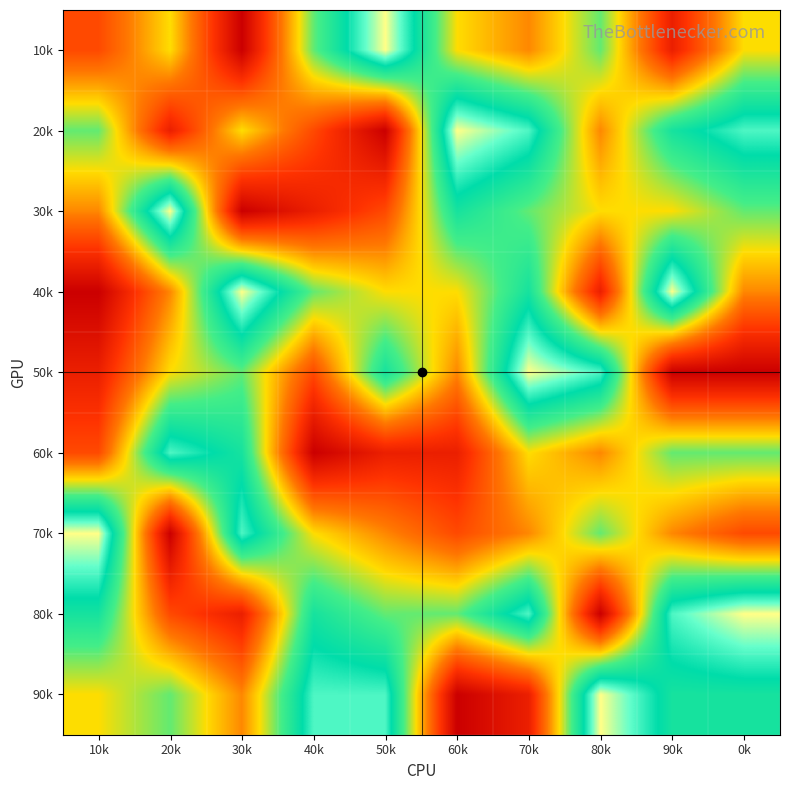

Count the number of data series in this chart.

9